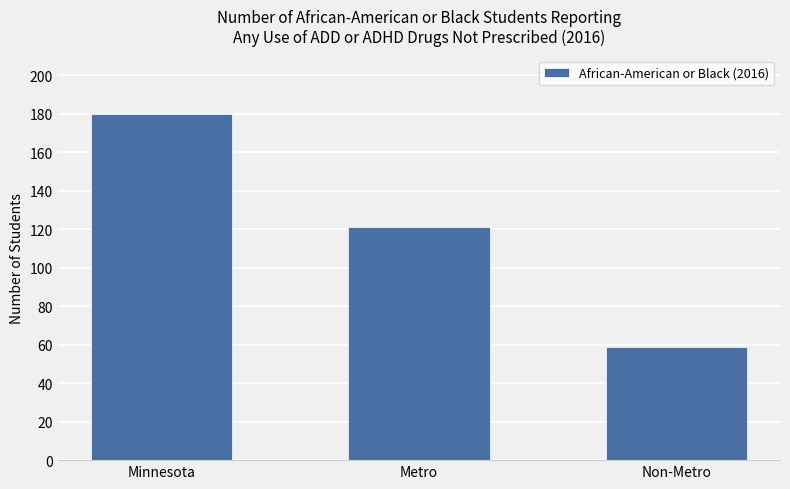

How many data points does each series have?

3